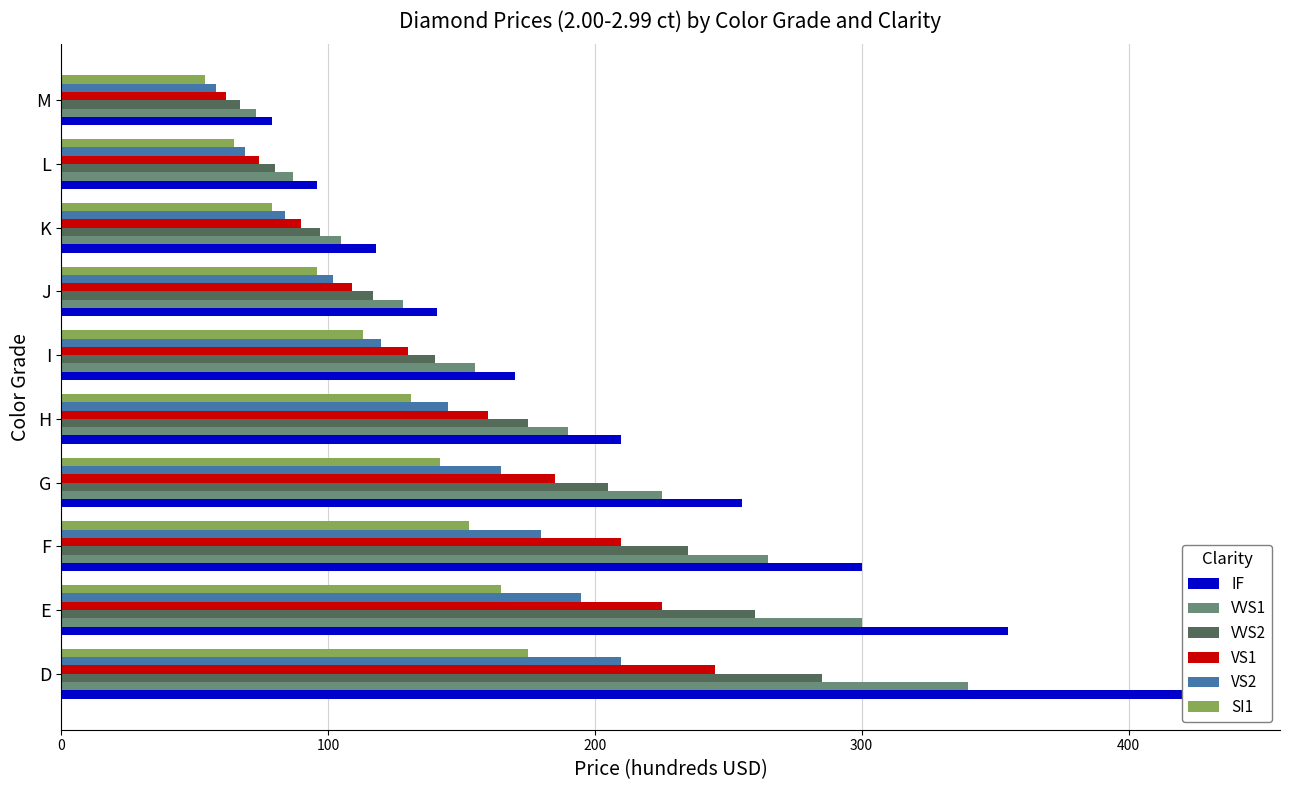

What is the value of the SI1 bar at the 2nd from the left?

165